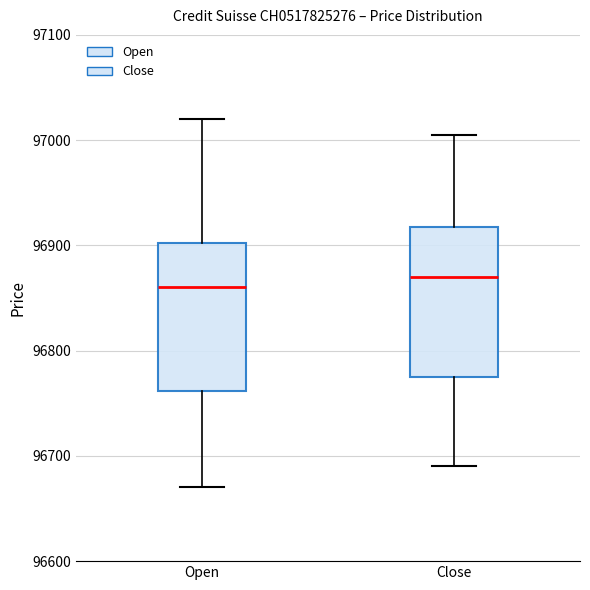

Where does the median line of the box for Open sit on the y-axis? The values are not printed on the chart, so give them approximately, as read against the axis.

96860